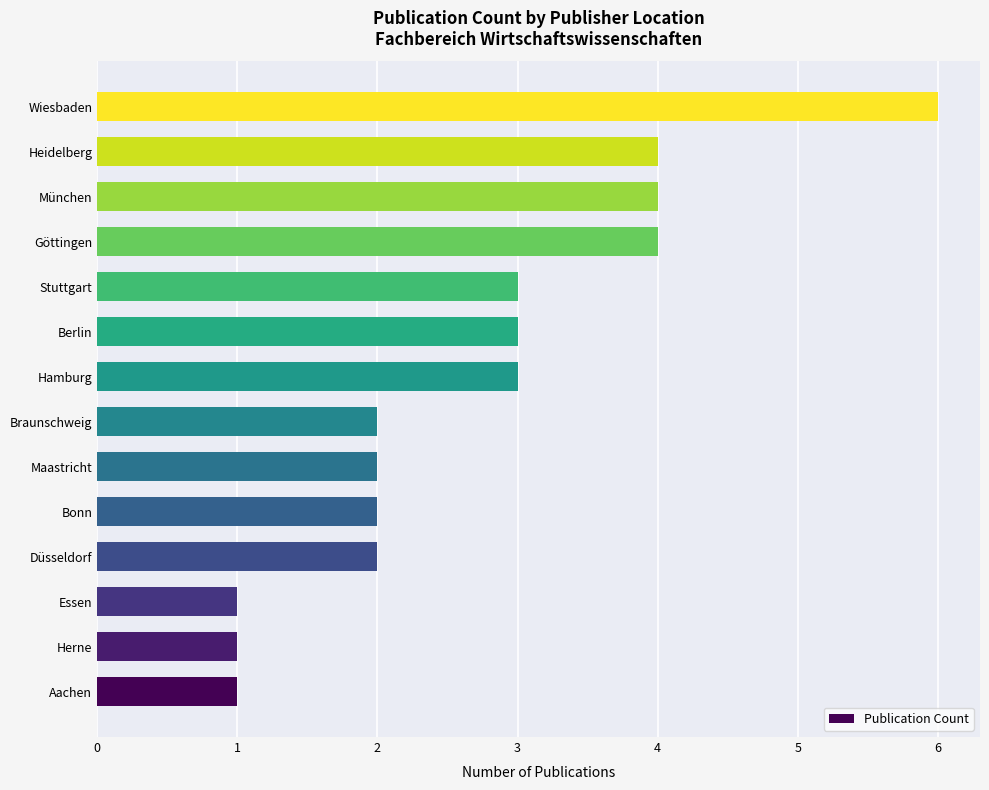

Reading top to bottom, transcribe all the data shown in this chart.

Wiesbaden=6	Heidelberg=4	München=4	Göttingen=4	Stuttgart=3	Berlin=3	Hamburg=3	Braunschweig=2	Maastricht=2	Bonn=2	Düsseldorf=2	Essen=1	Herne=1	Aachen=1